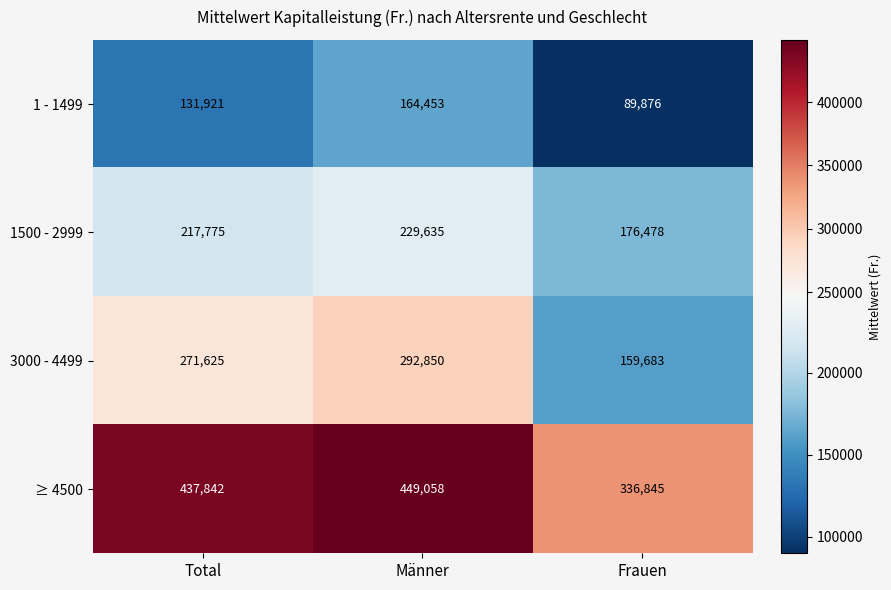

Which series has the largest range (max minus min)?

3000 - 4499